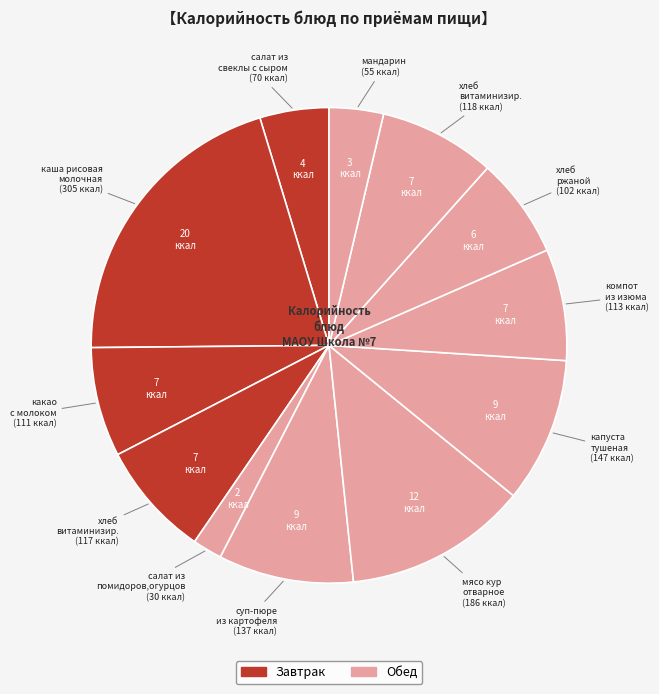

How many slices are in this pie chart?

12